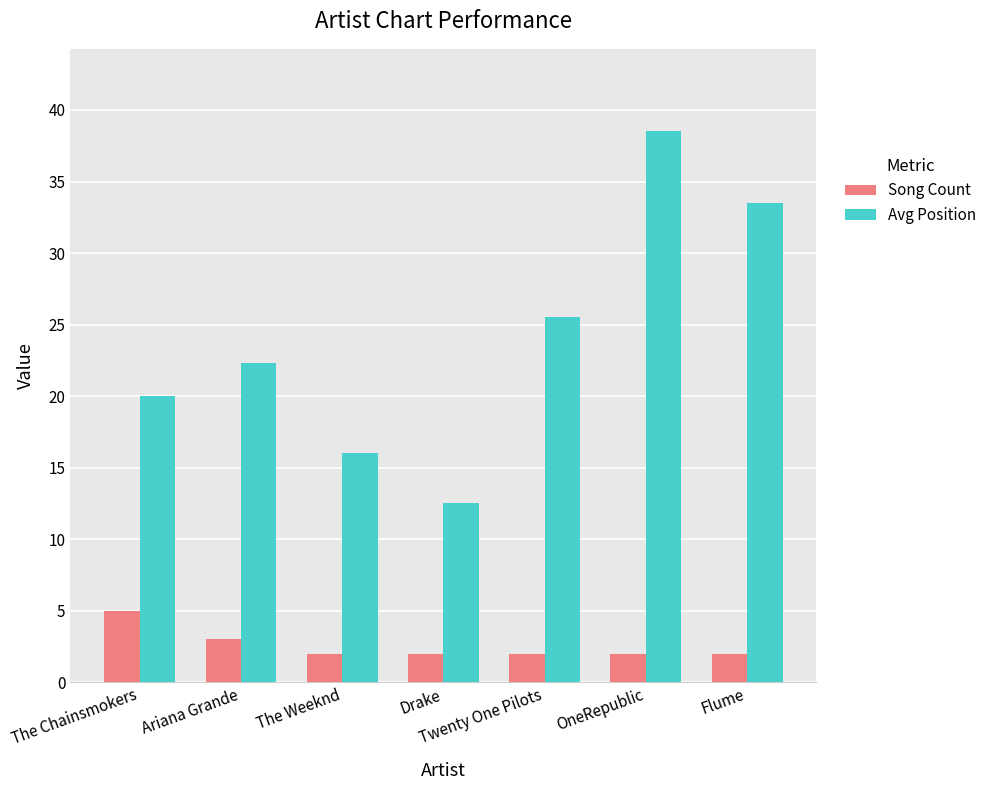

What position from the right is Ariana Grande?

6